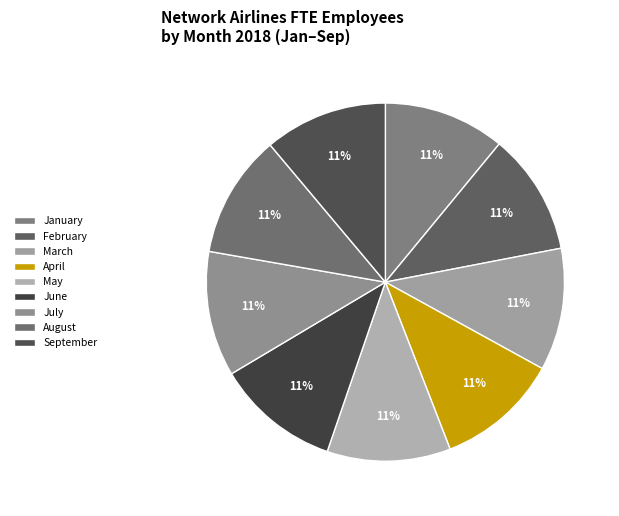

How many slices are in this pie chart?

9